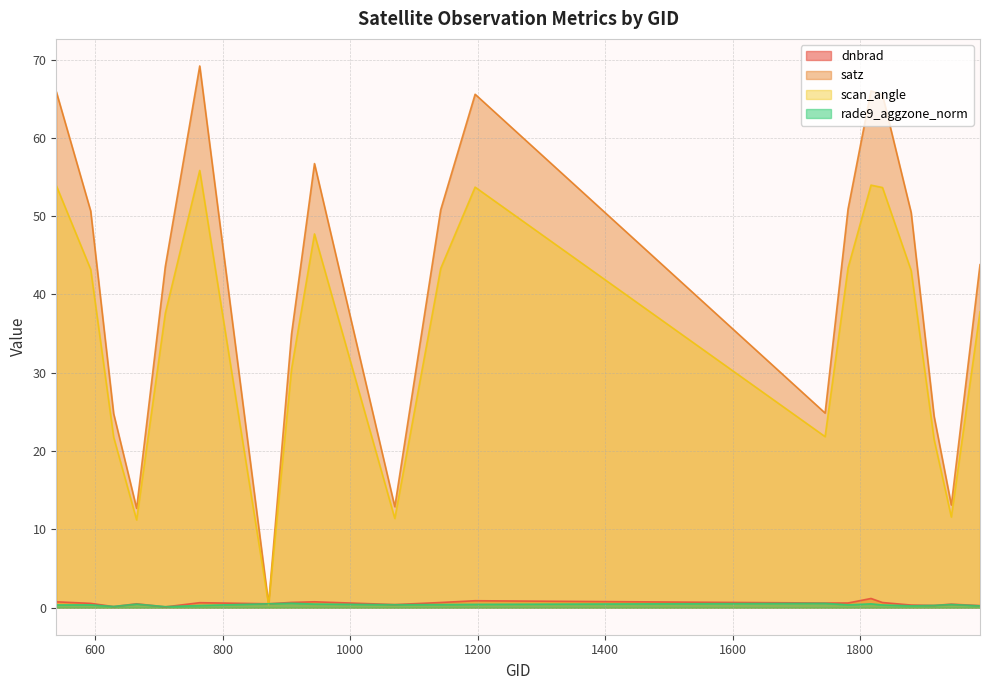

What are all the series names shown in the legend?

dnbrad, satz, scan_angle, rade9_aggzone_norm